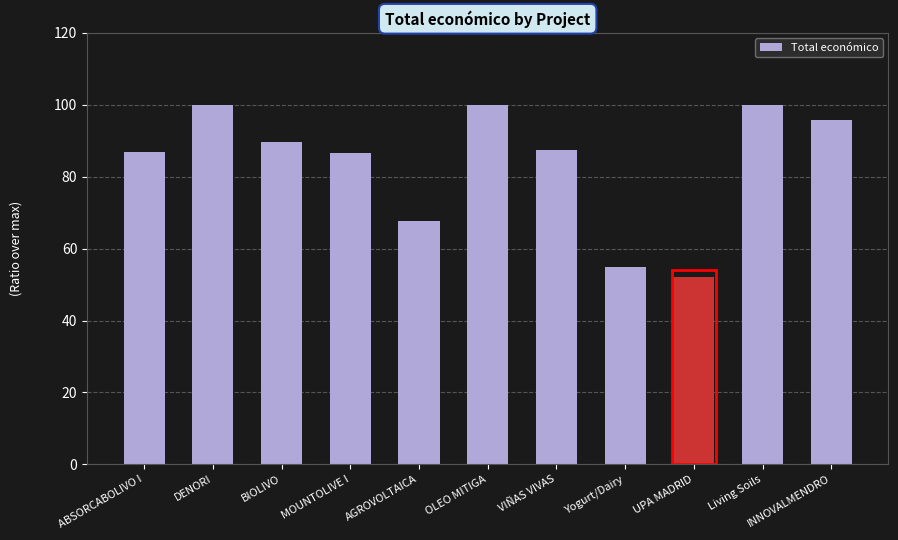

Between MOUNTOLIVE I and Living Soils, which is larger?

Living Soils